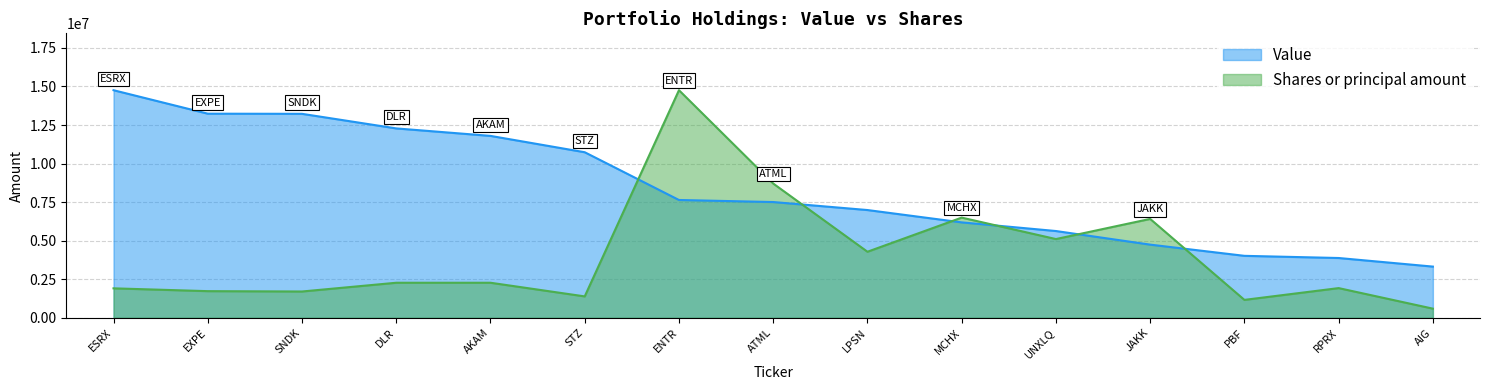

The value of Value at MCHX is 10183961.7. True or false?

False